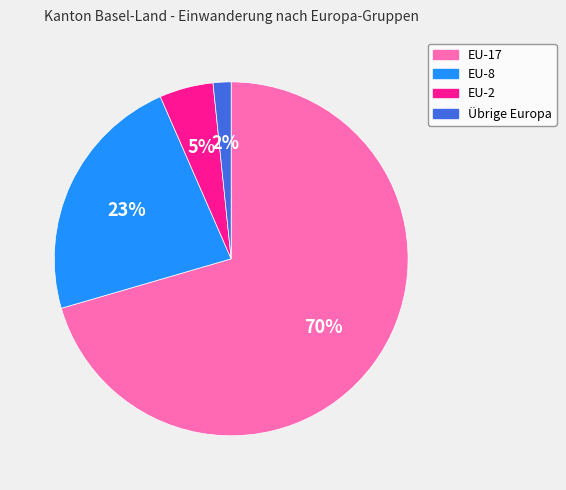

To the nearest percent, what is the difference between the EU-8 and EU-2 slice percentages?

18%